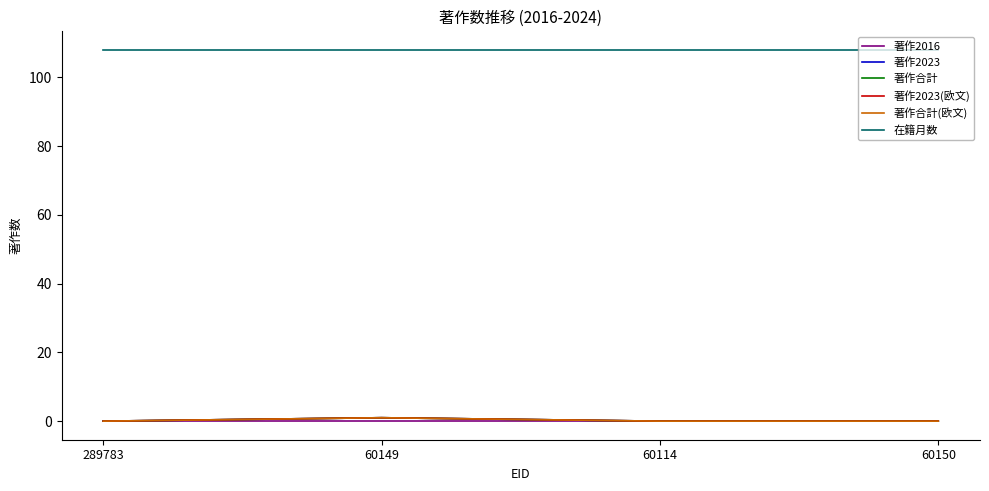

What is the greatest value displayed?

108